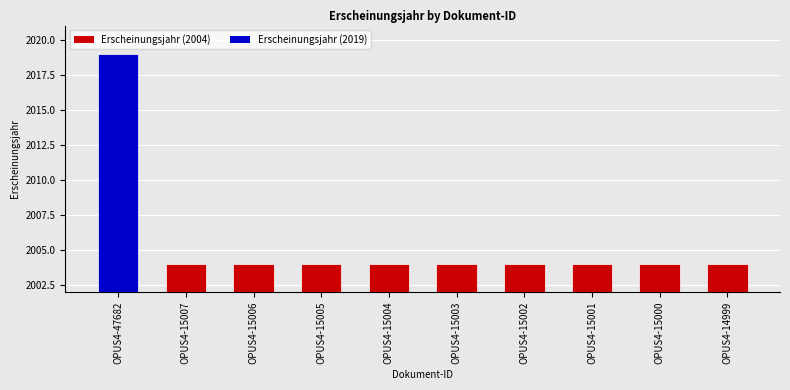

The value at OPUS4-15005 is 2990. True or false?

False